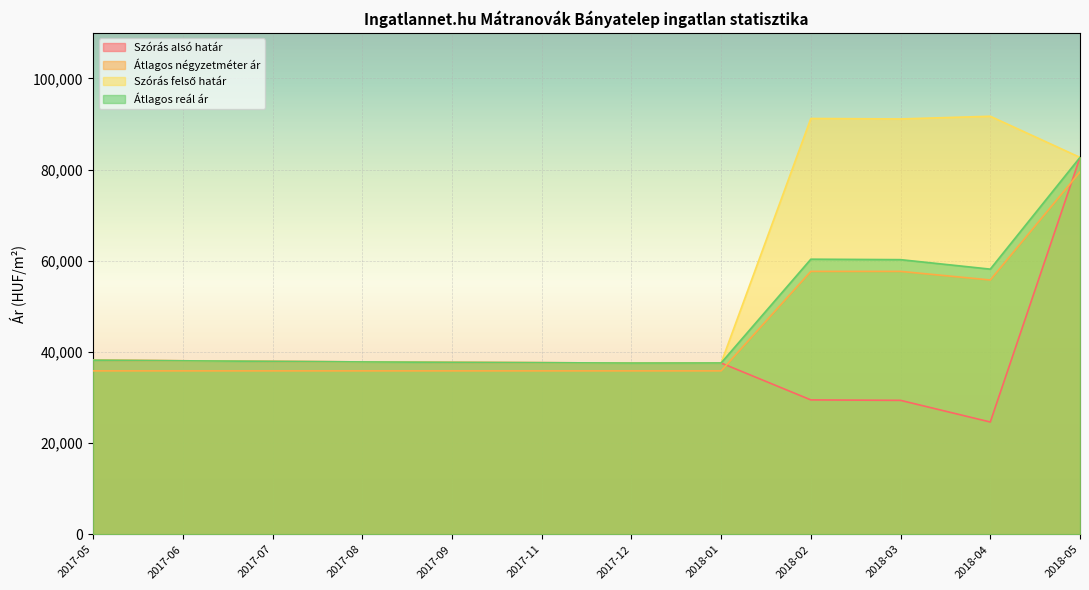

At which label does Átlagos reál ár first exceed 38059?

2017-05